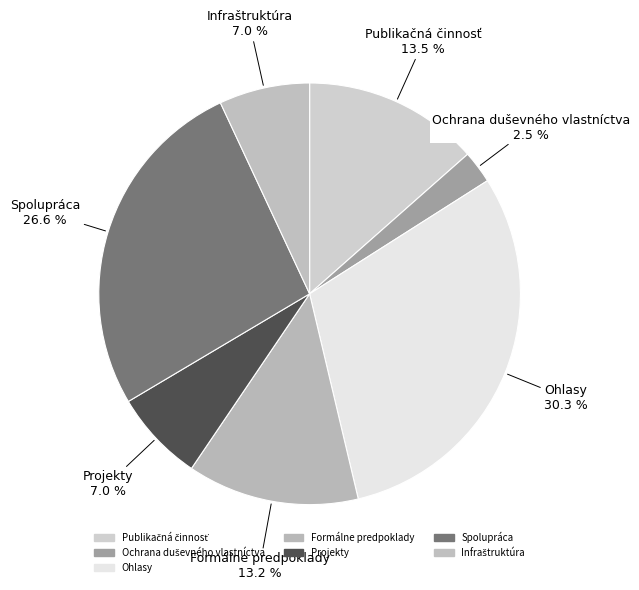

What percentage is the Projekty slice, to the nearest percent?

7%